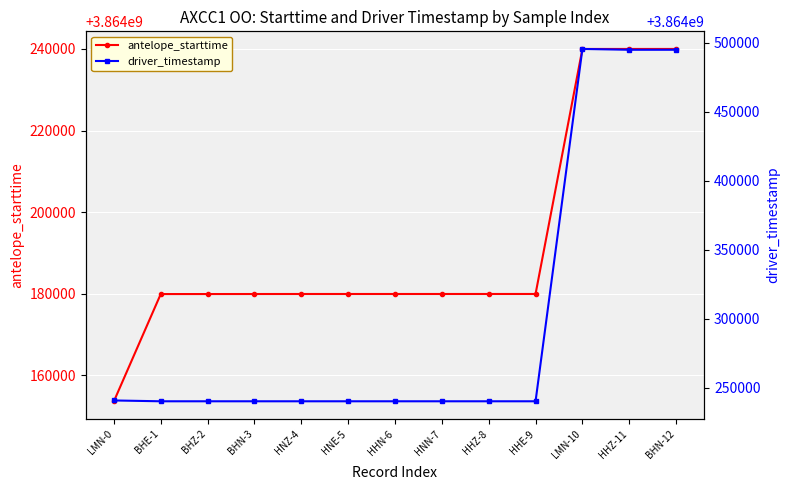

Which has a higher value, HHE-9 or LMN-0?

HHE-9